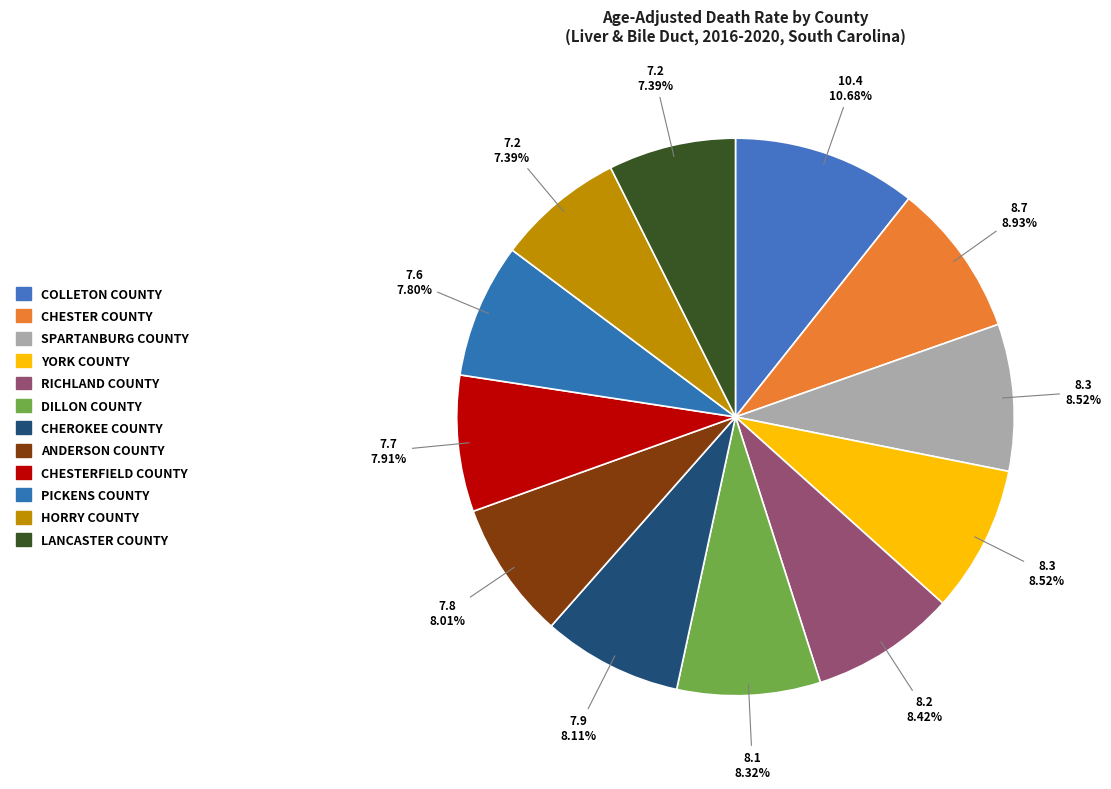

How many segments does this pie chart have?

12